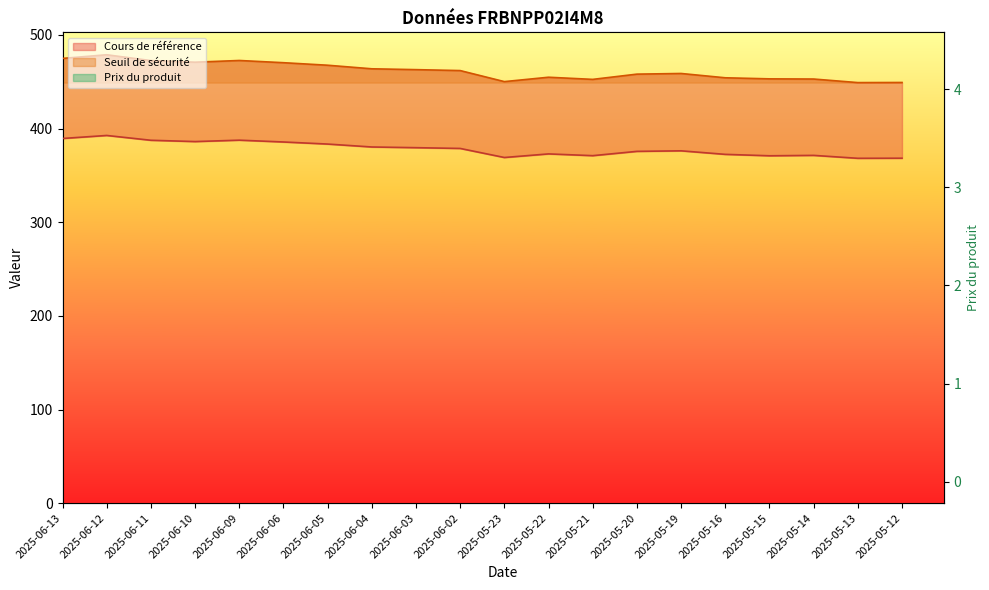

The Prix du produit series shows 4.1 at 2025-06-11. True or false?

True